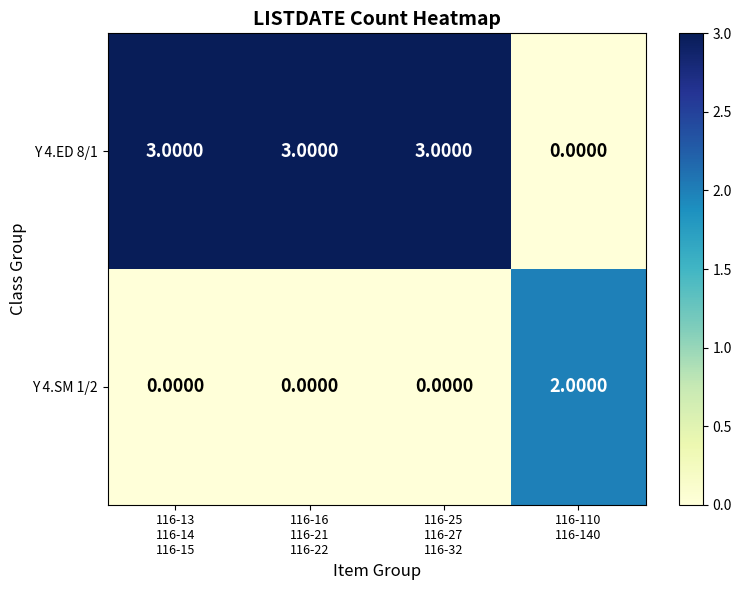

List the series in order of their overall mean, lowest first.

Y 4.SM 1/2, Y 4.ED 8/1